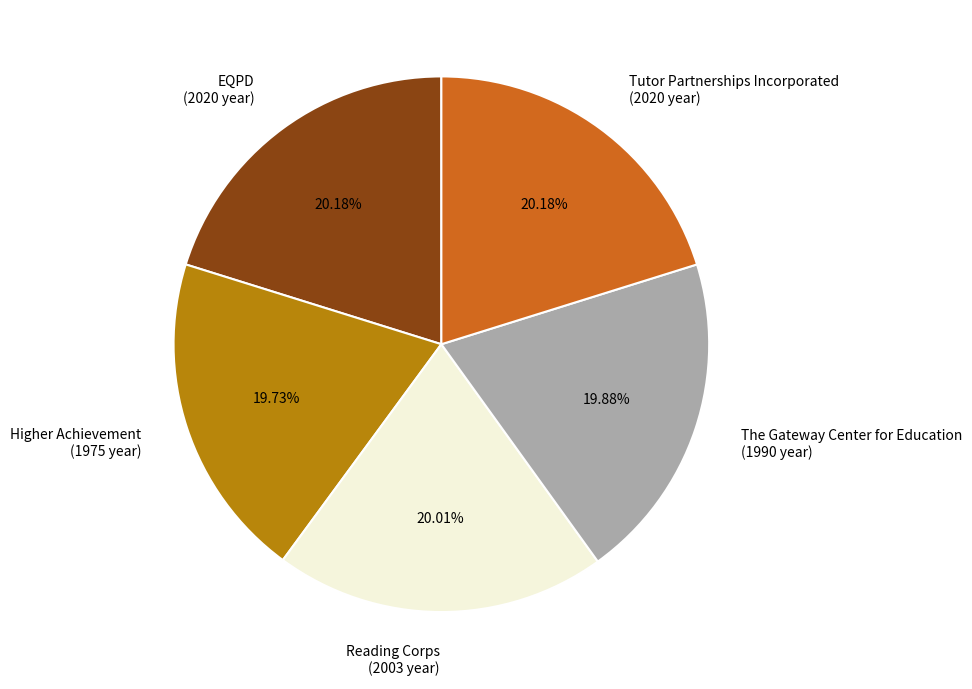

Does Higher Achievement account for over 50% of the chart?

No